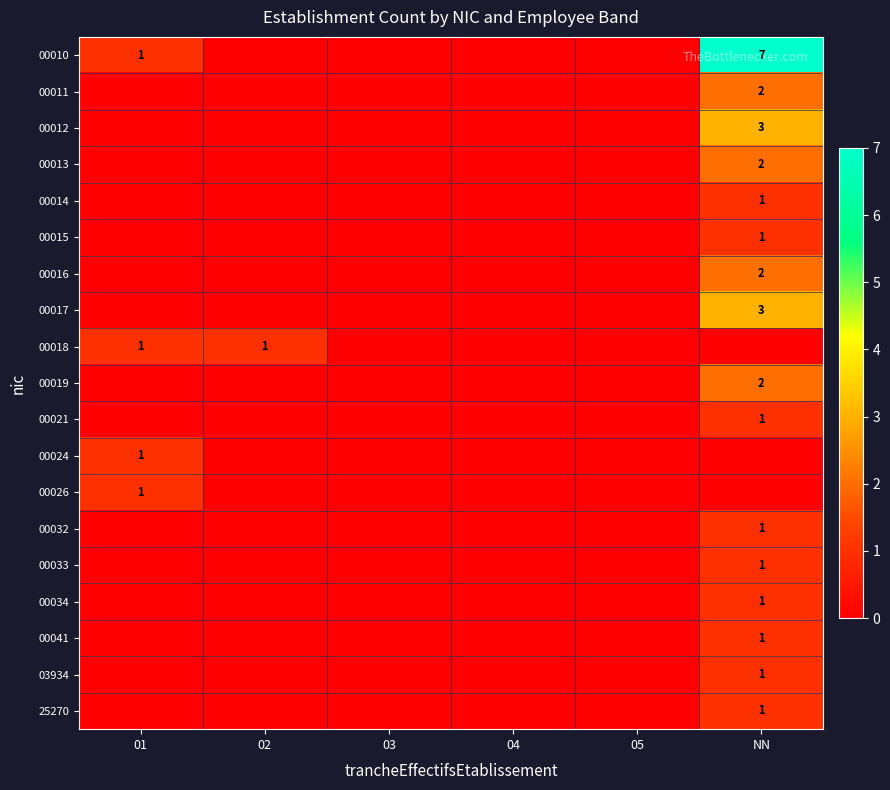

At 05, list the series in order from smallest to largest.

00010, 00011, 00012, 00013, 00014, 00015, 00016, 00017, 00018, 00019, 00021, 00024, 00026, 00032, 00033, 00034, 00041, 03934, 25270